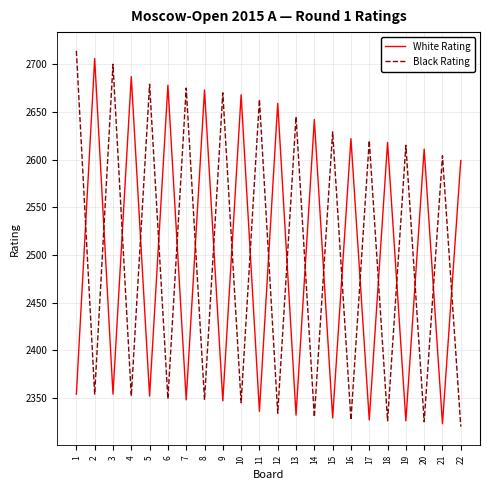

Where do Black Rating and White Rating first cross each other?

1 and 2